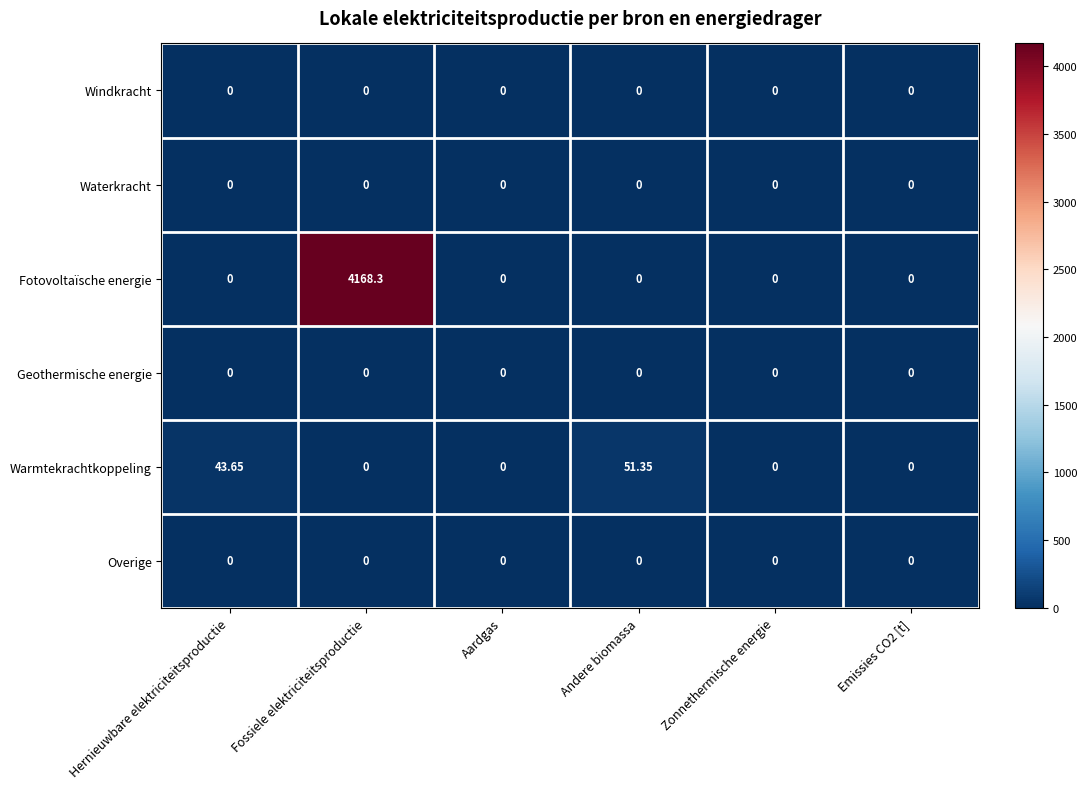

Which label corresponds to the largest value in the chart?

Fossiele elektriciteitsproductie